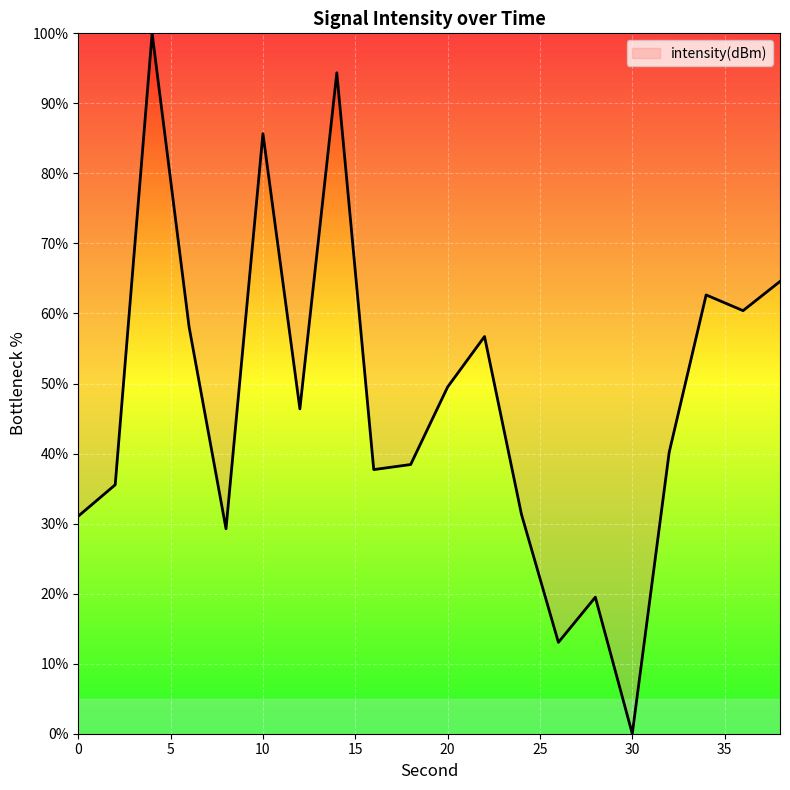

What is the difference between the maximum and minimum values?

100.0